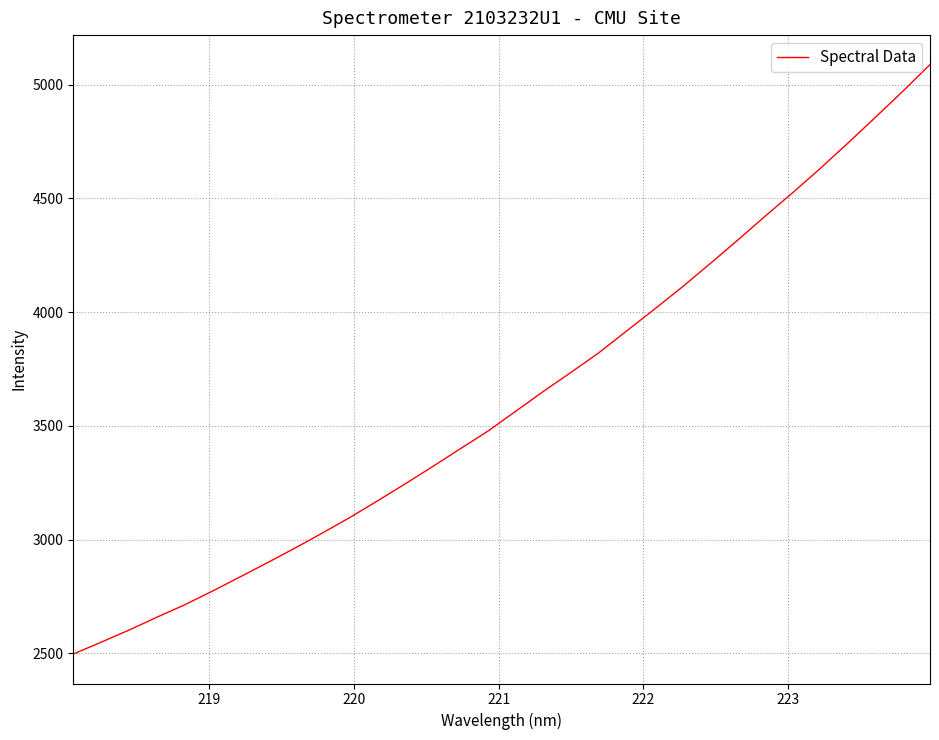

What is the difference between the maximum and minimum values?

2591.5